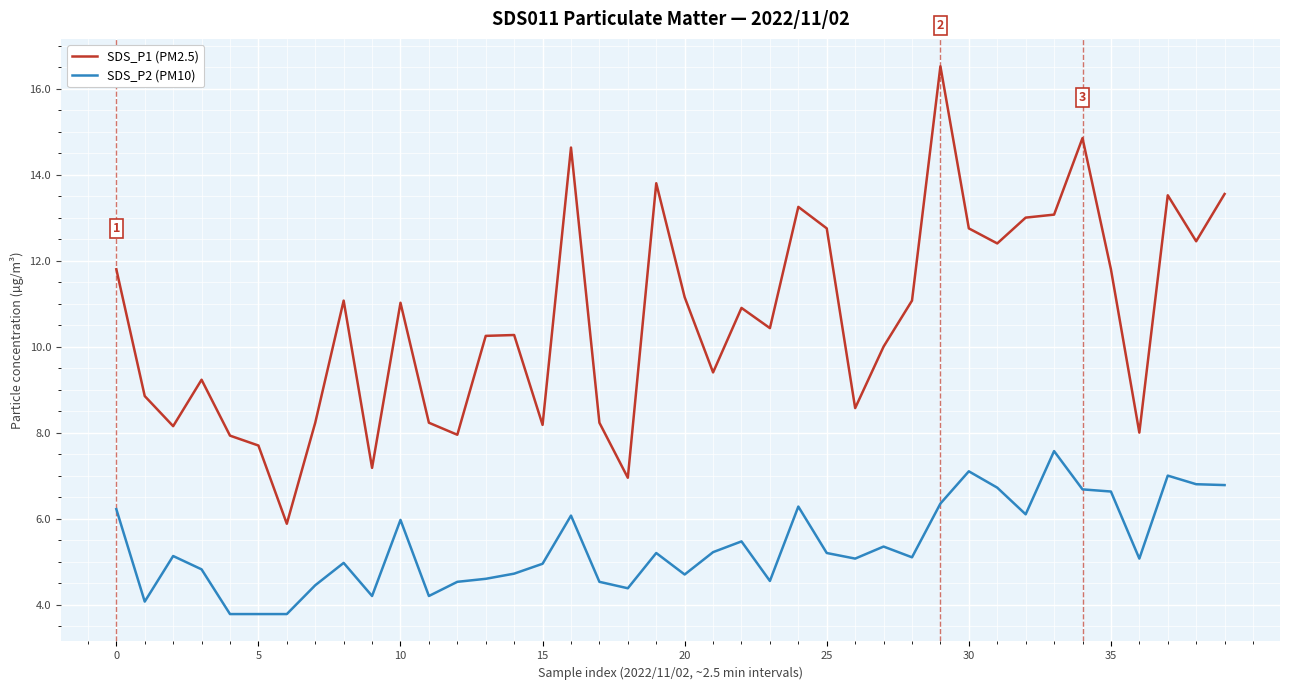

What is the difference between the maximum and minimum values in the SDS_P2 (PM10) series?

3.8